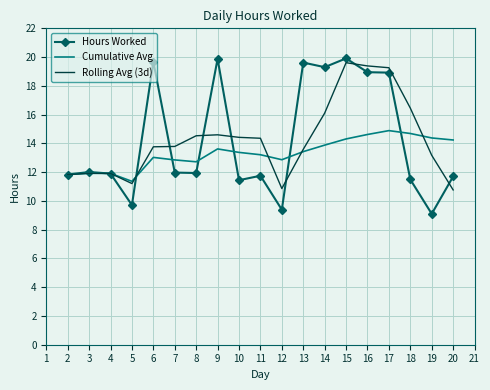

Which series ends up on top after the final intersection of Cumulative Avg and Rolling Avg (3d)?

Cumulative Avg